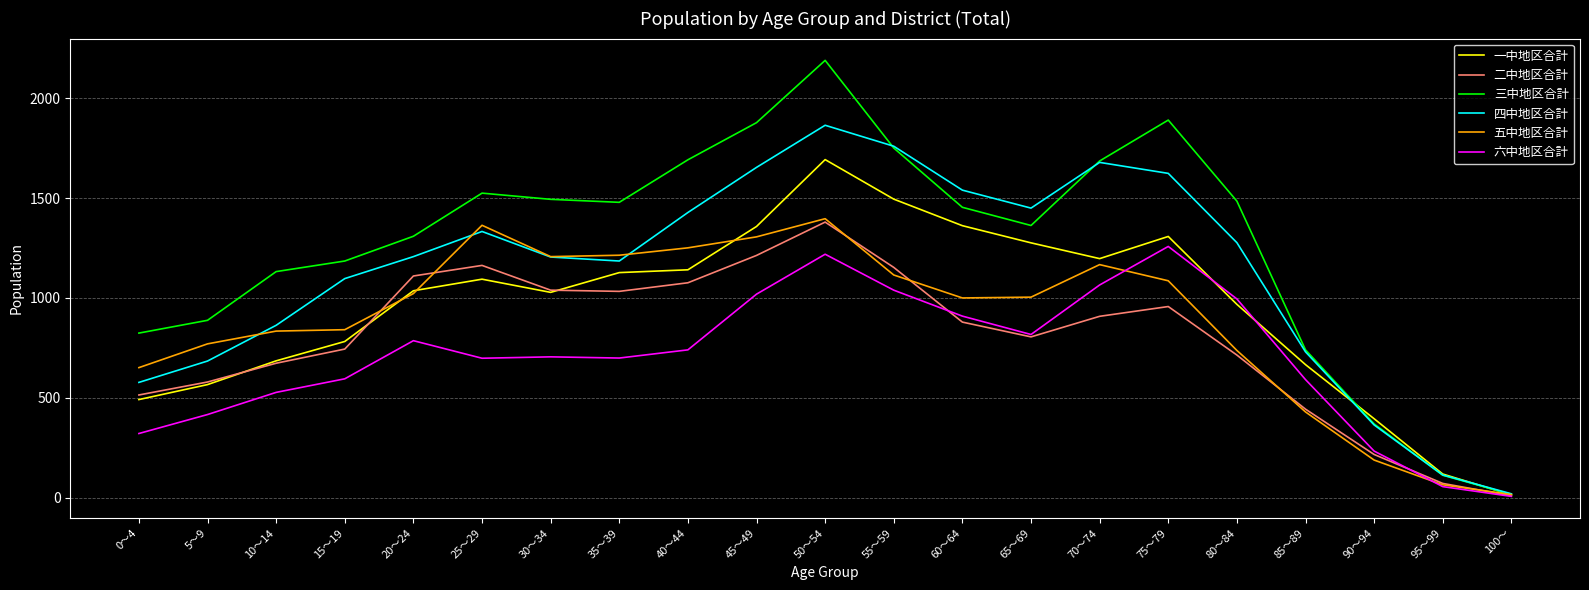

What is the sum of the 五中地区合計 values at 50～54 and 70～74?

2564